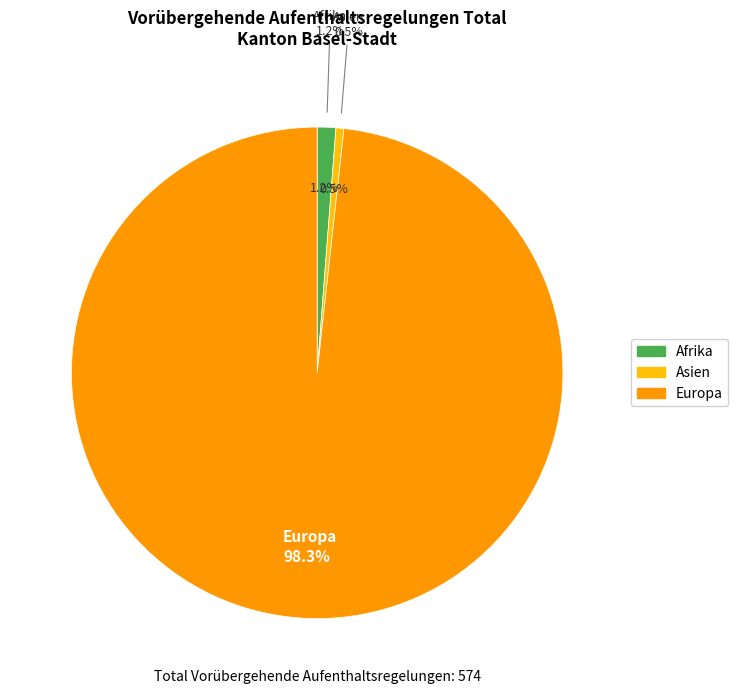

Rank the categories by value from lowest to highest.

Amerika, Ozeanien, Herkunft unbekannt, Asien, Afrika, Europa